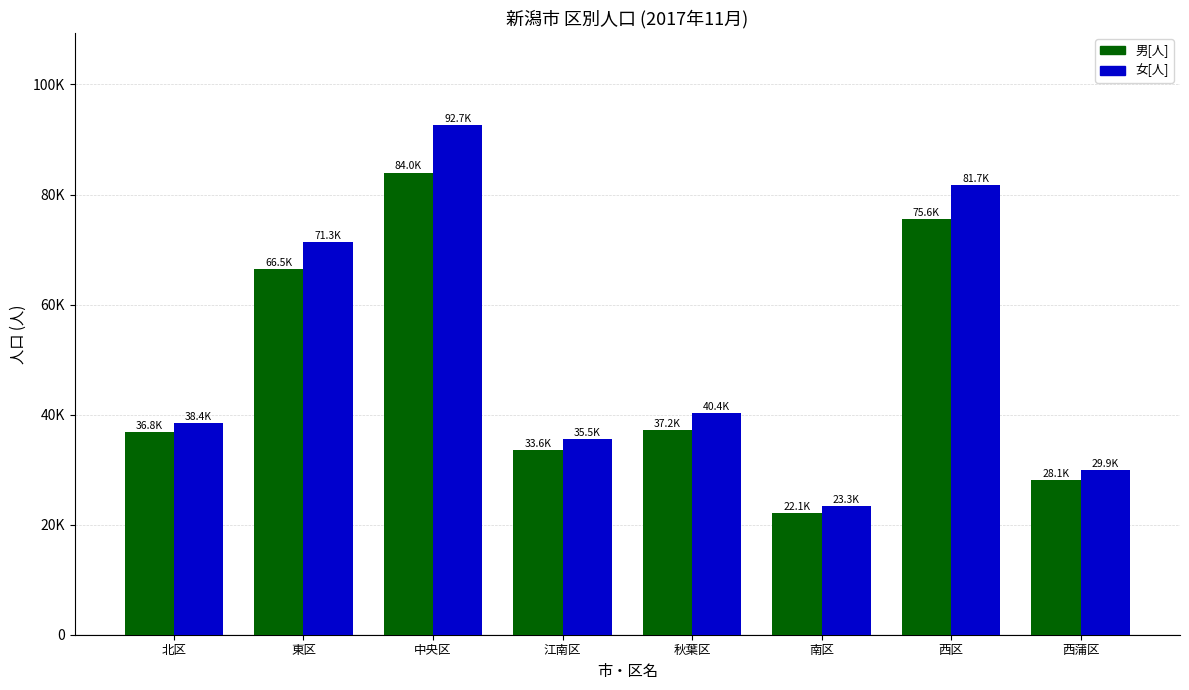

Does the chart contain stacked bars?

No